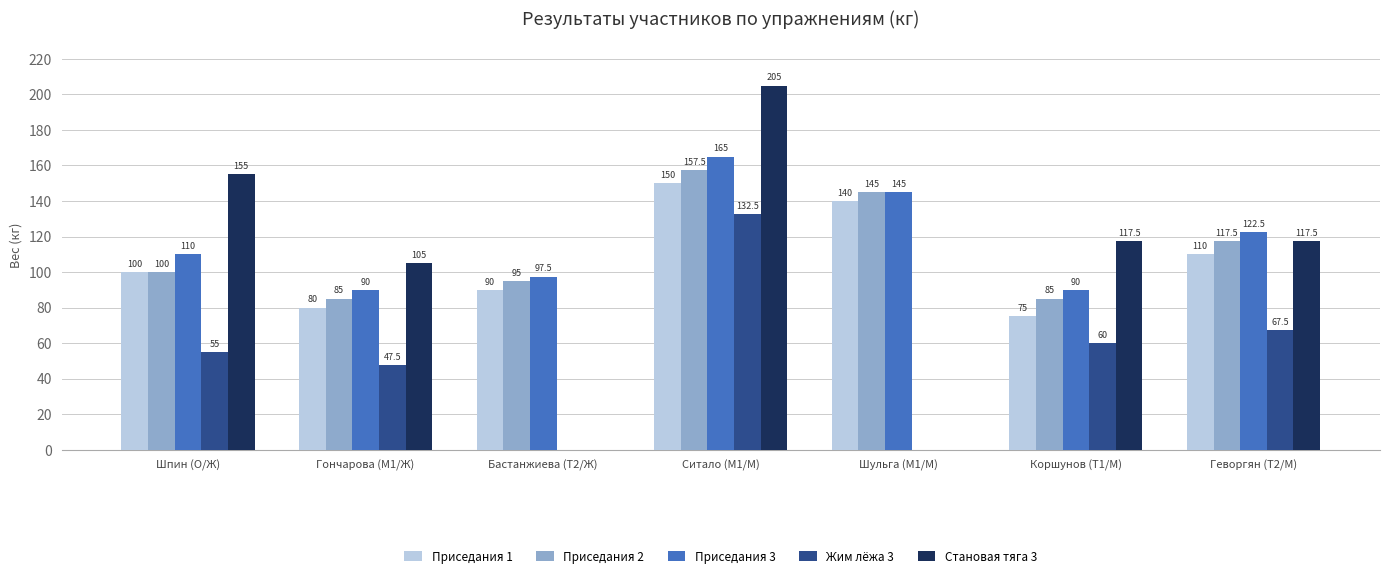

Where is Приседания 2 nearest to the value 121?

Геворгян (T2/М)